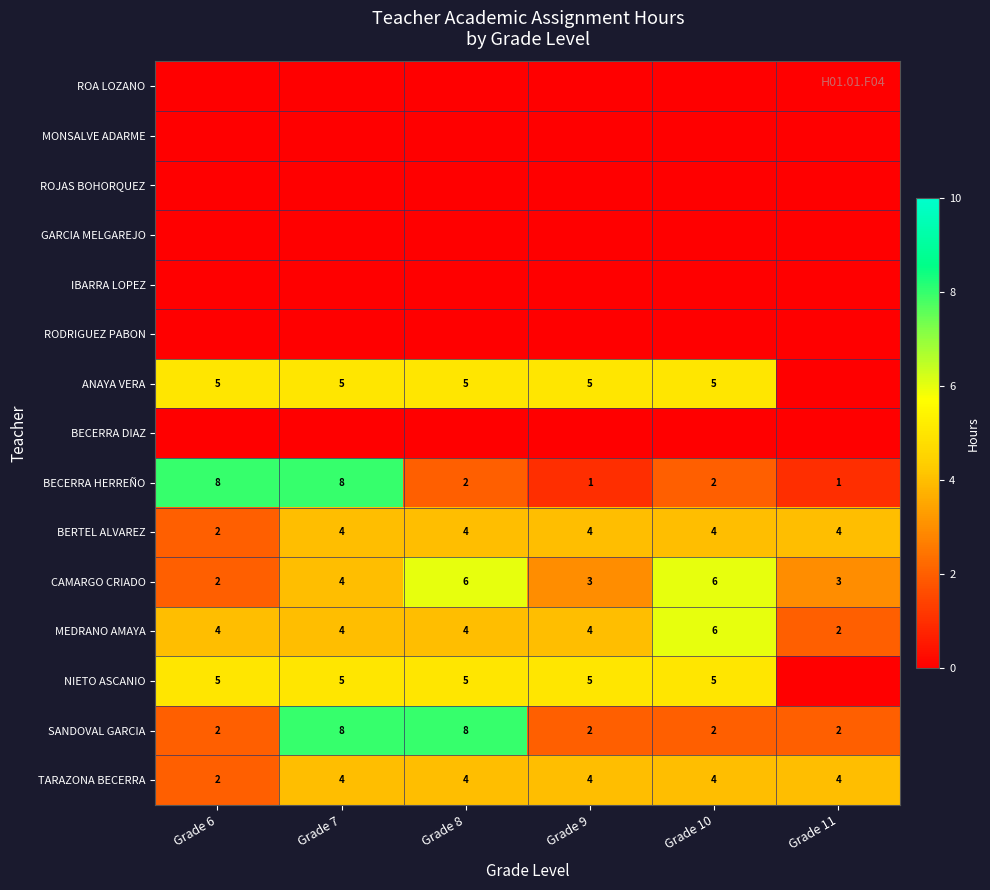

What is the difference between the maximum and second lowest values in the SANDOVAL GARCIA series?

6